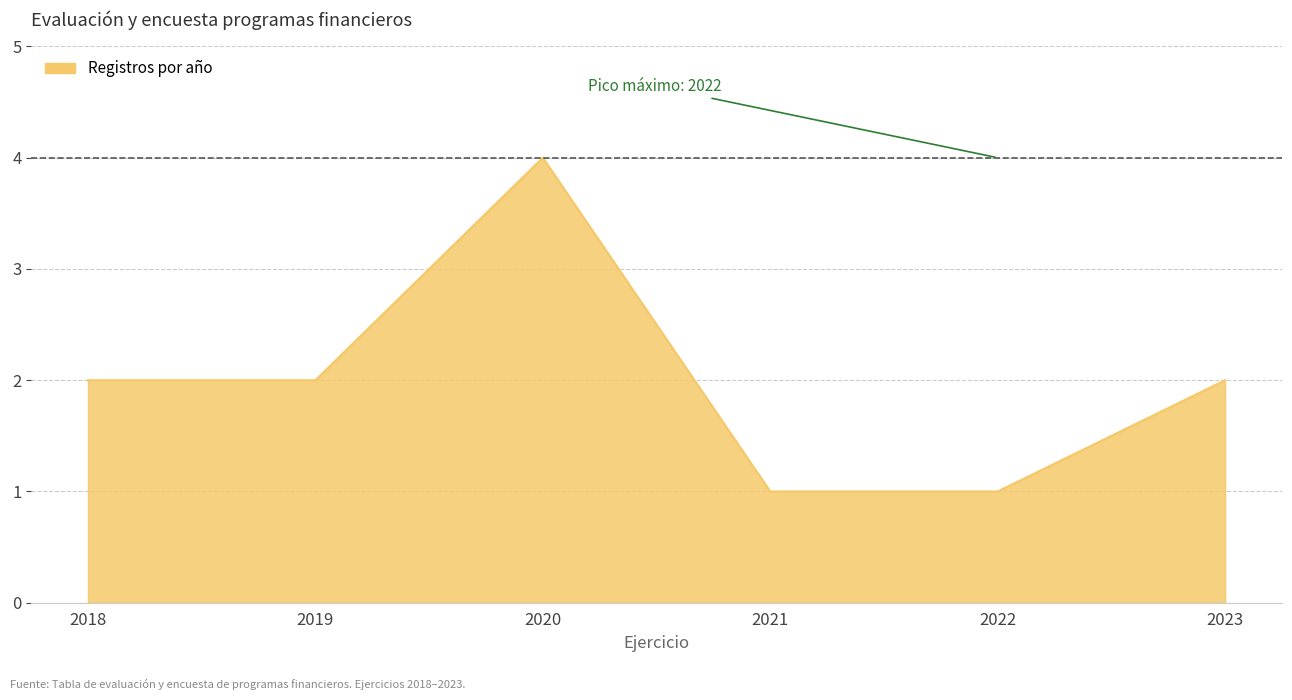

How many lines are shown in the chart?

1